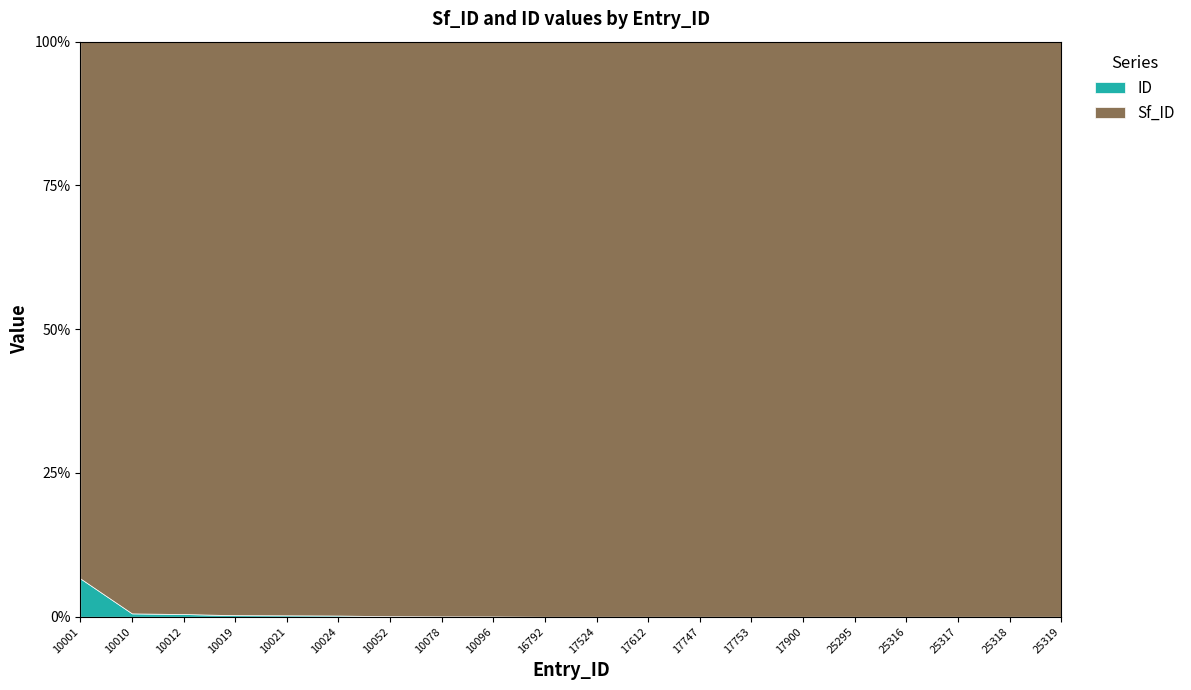

Reading left to right, transcribe all the data shown in this chart.

Sf_ID: 10001=14	10010=171	10012=212	10019=368	10021=407	10024=470	10052=1052	10078=1590	10096=1967	16792=55293	17524=69559	17612=71278	17747=73858	17753=74013	17900=76847	25295=126565	25316=126970	25317=126989	25318=127008	25319=127027
ID: 10001=1	10010=1	10012=1	10019=1	10021=1	10024=1	10052=1	10078=1	10096=1	16792=1	17524=1	17612=1	17747=1	17753=1	17900=1	25295=1	25316=1	25317=1	25318=1	25319=1